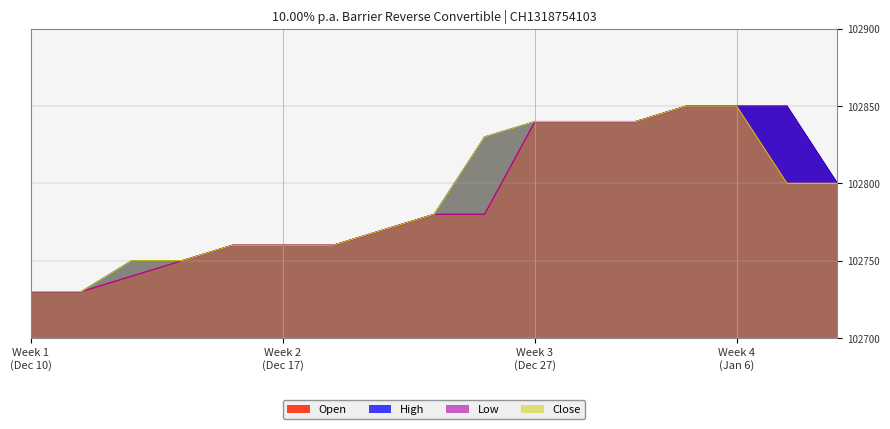

At how many categories does at least one series exceed 102750?

13